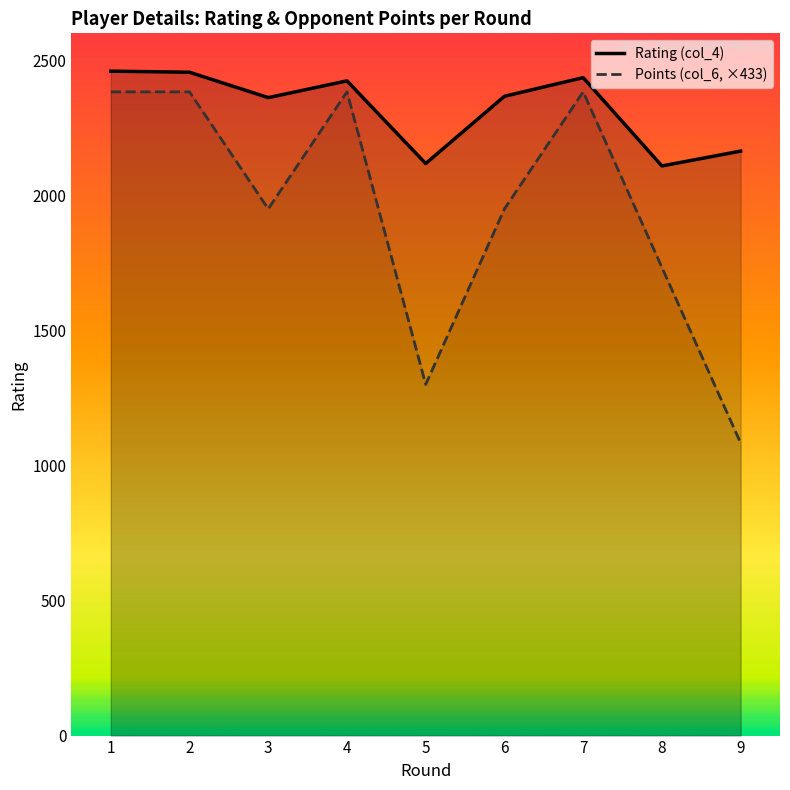

At which category does Points (col_6, ×433) reach its first local peak?

4